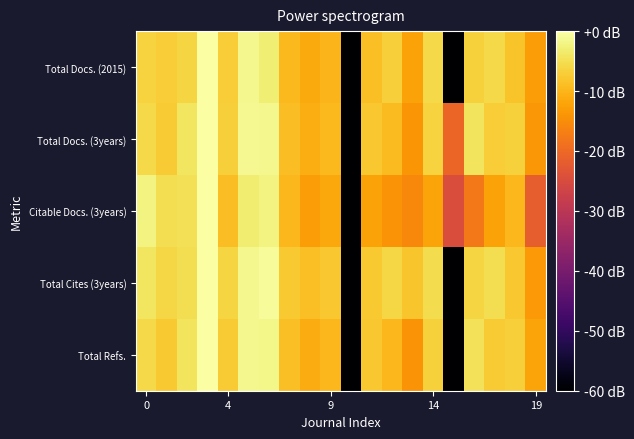

Which label corresponds to the smallest value in the chart?

10